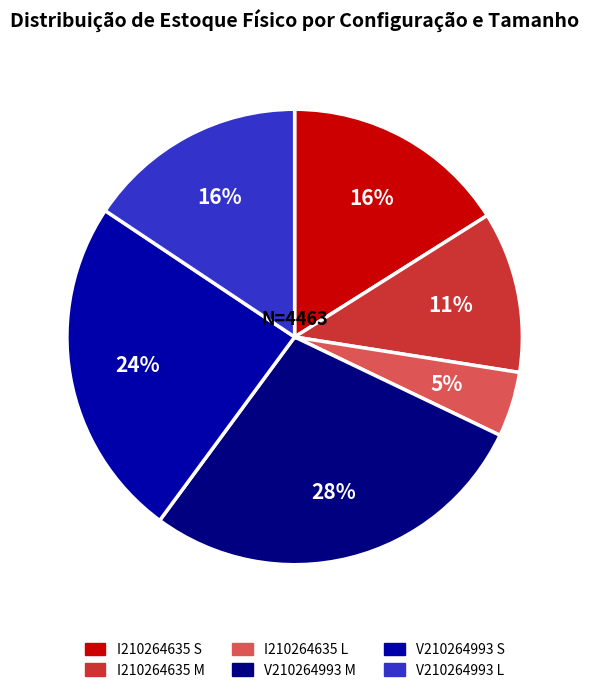

Is it true that V210264993 M is 28% of the pie?

True